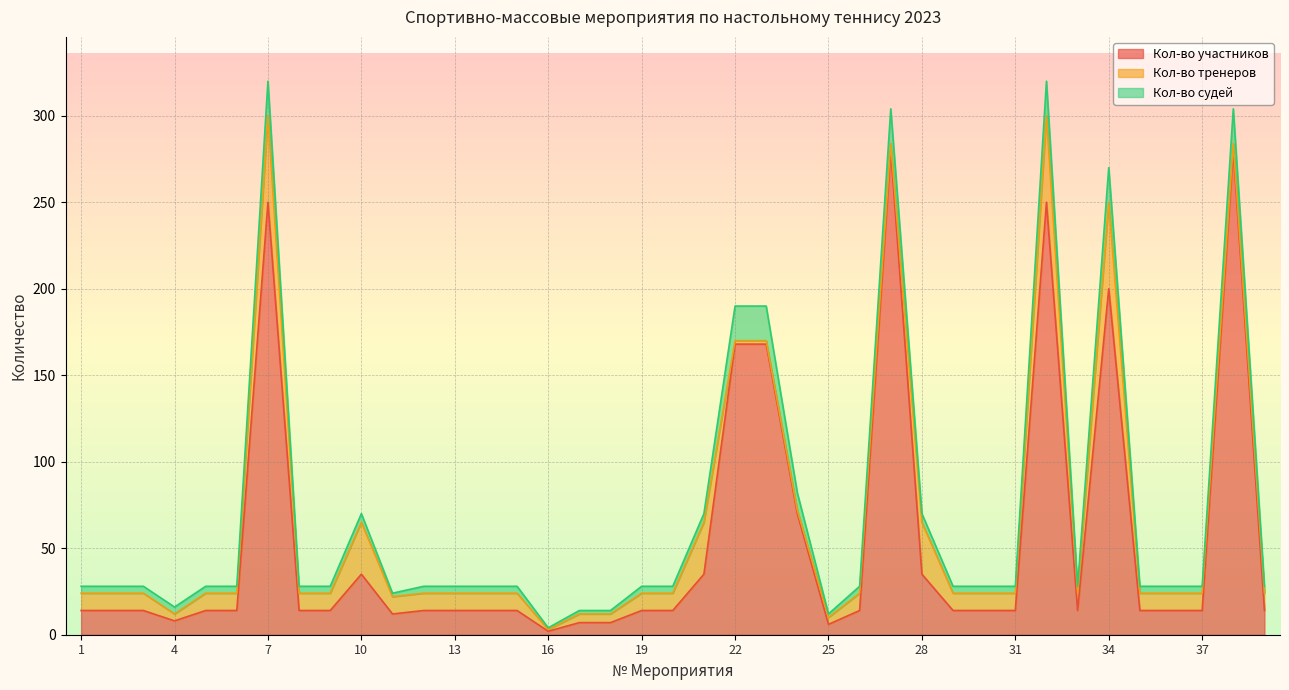

What is the difference between the Кол-во судей values at 14 and 32?

16